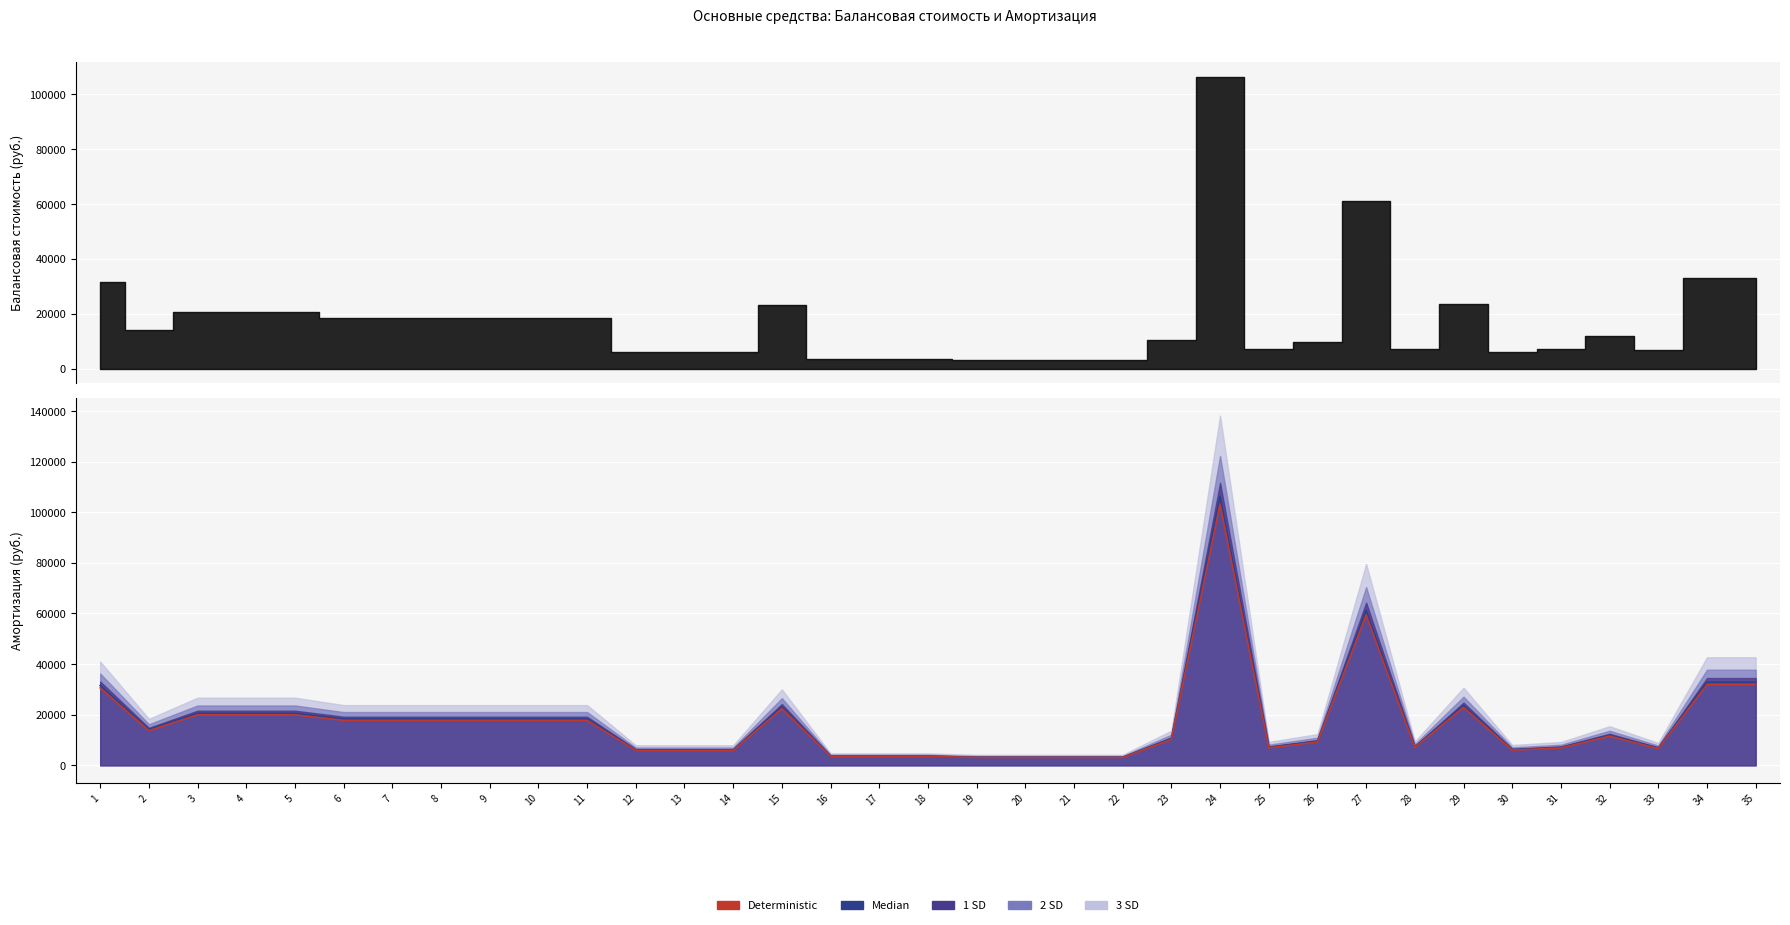

Count the number of categories in the chart.

35